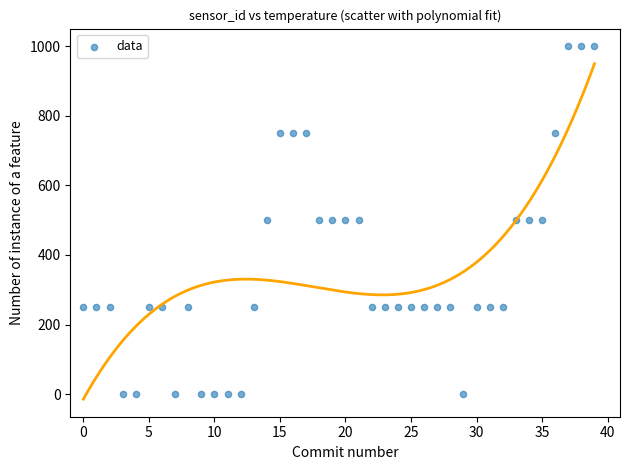

What is the range of Y values (max minus min)?

1000.0